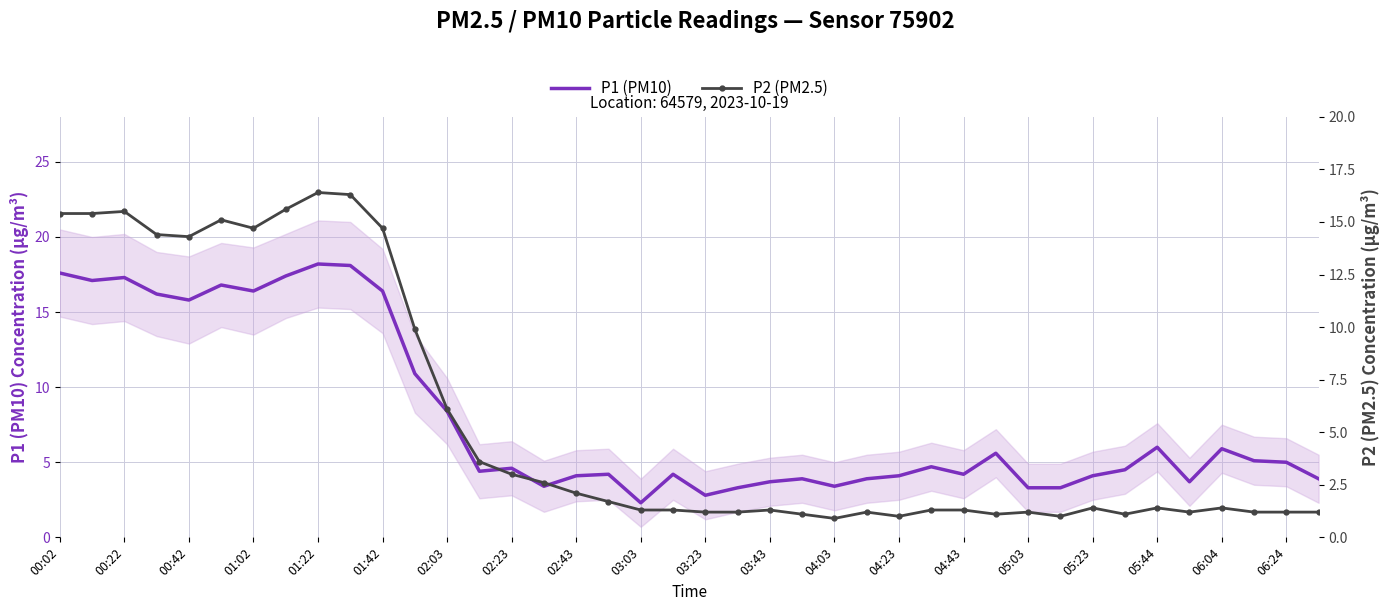

What is the minimum value for P1 (PM10)?

2.3